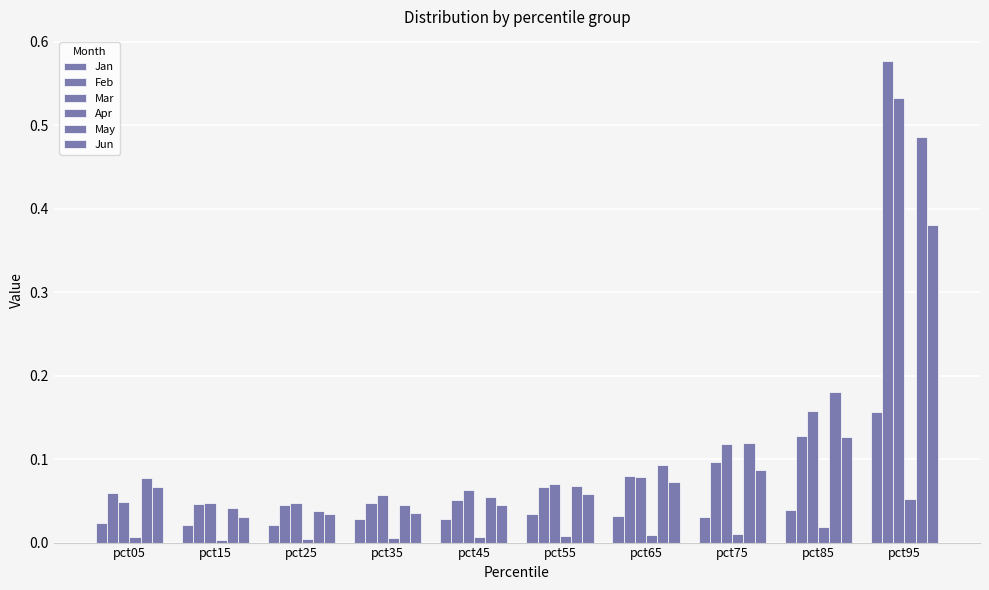

The Jan series shows 0.0 at pct55. True or false?

False